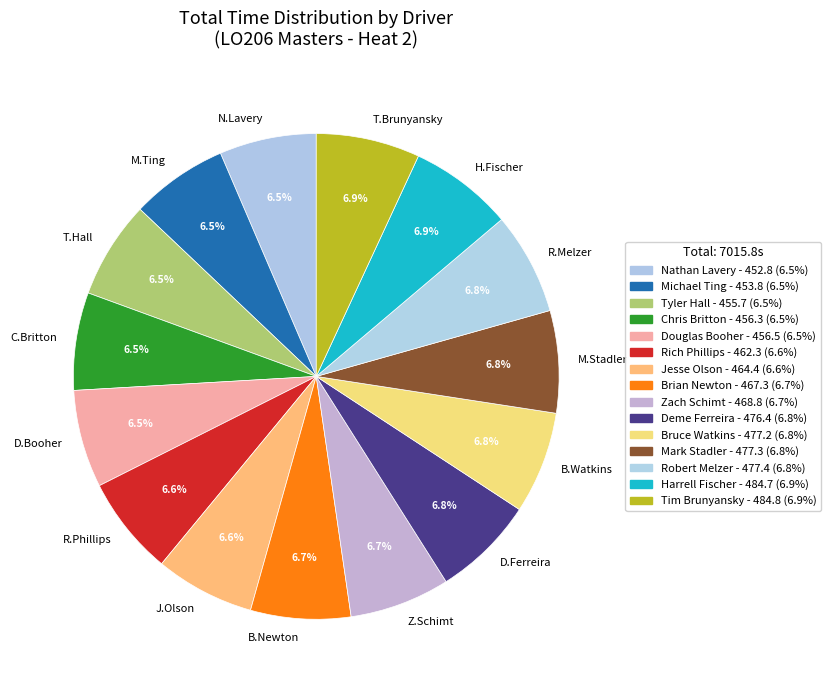

What is the ratio of the value at N.Lavery to the value at D.Ferreira?

1.0